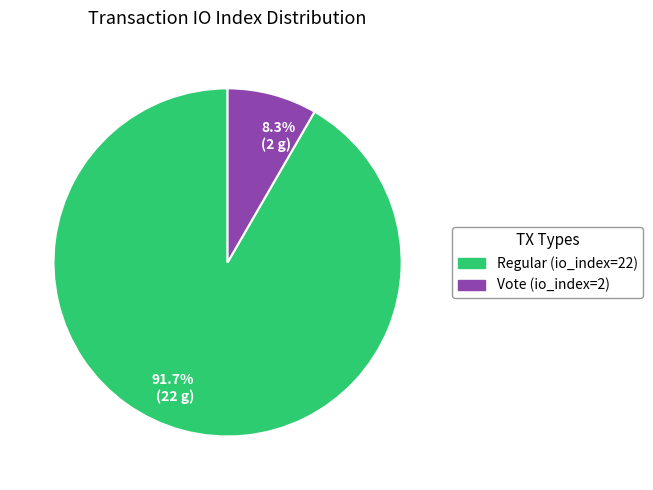

Combined, do 91.7% (22 g) and 8.3% (2 g) account for over 50%?

Yes